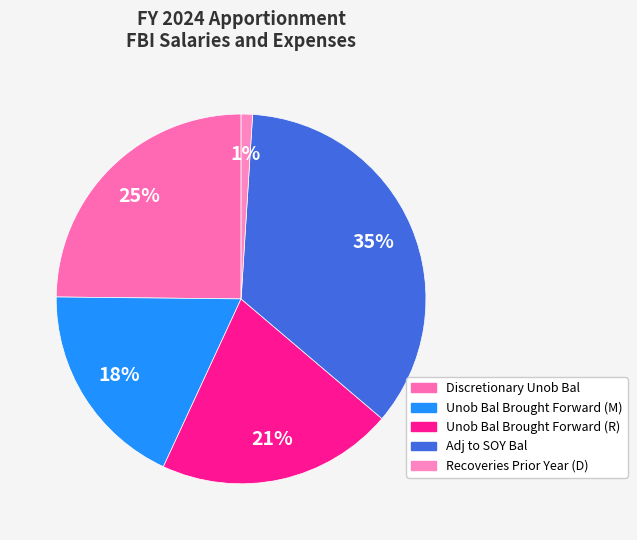

Which has a higher value, Unob Bal Brought Forward (M) or Recoveries Prior Year (D)?

Unob Bal Brought Forward (M)